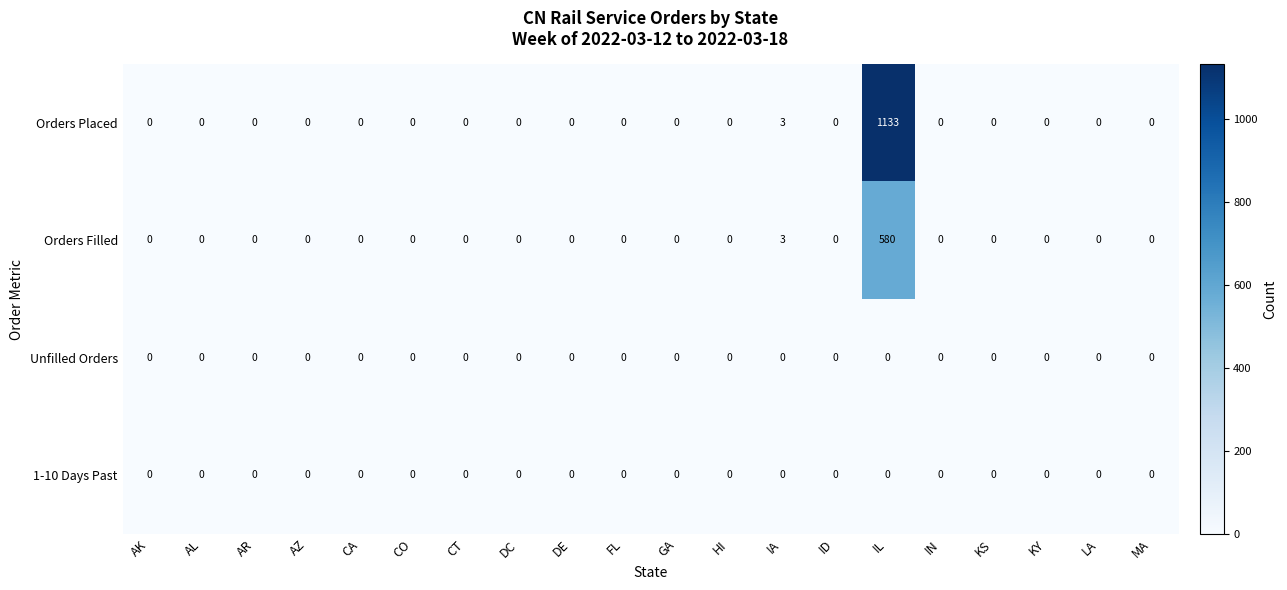

What is the sum of all Orders Filled values?

583